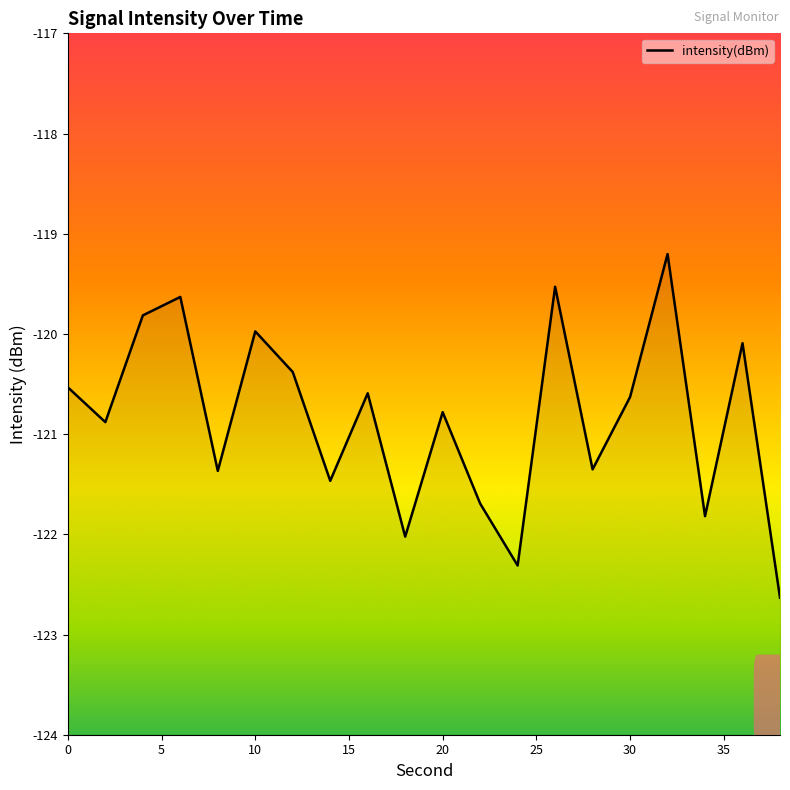

The value at 15 is -81.5. True or false?

False